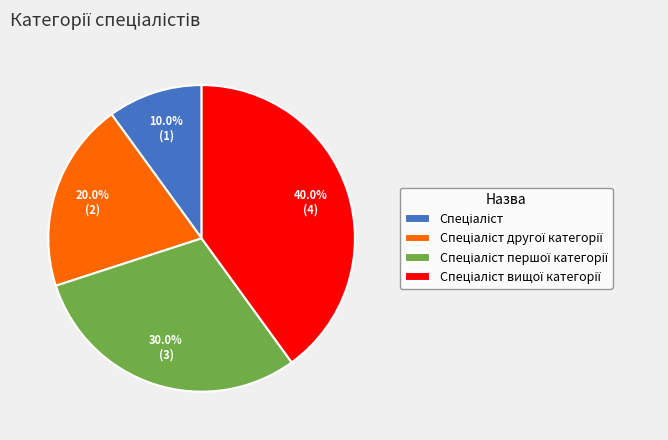

Does any single category account for the majority?

No